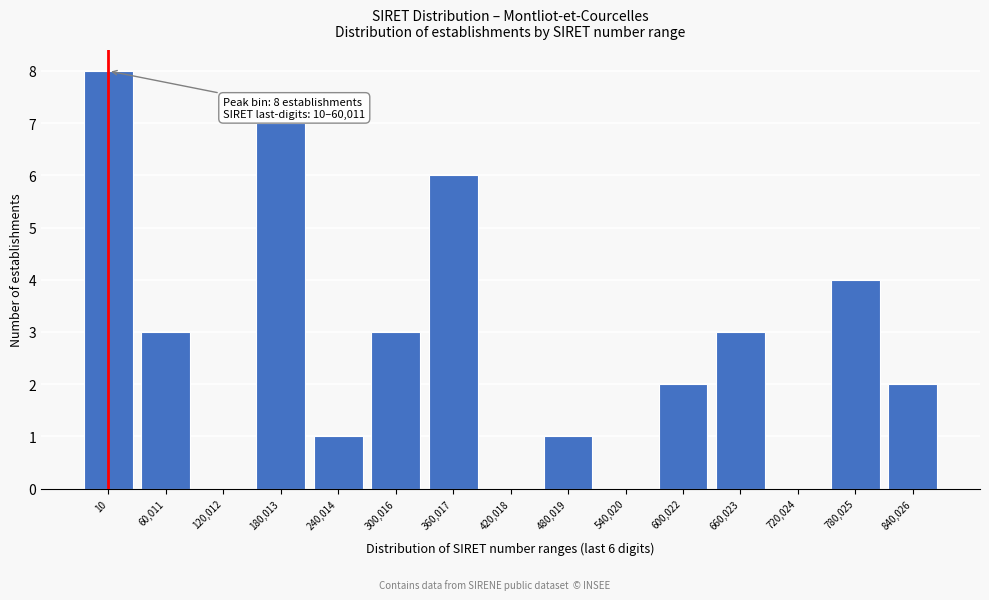

Reading right to left, extract all data points from this chart.

840,026=2	780,025=4	720,024=0	660,023=3	600,022=2	540,020=0	480,019=1	420,018=0	360,017=6	300,016=3	240,014=1	180,013=7	120,012=0	60,011=3	10=8